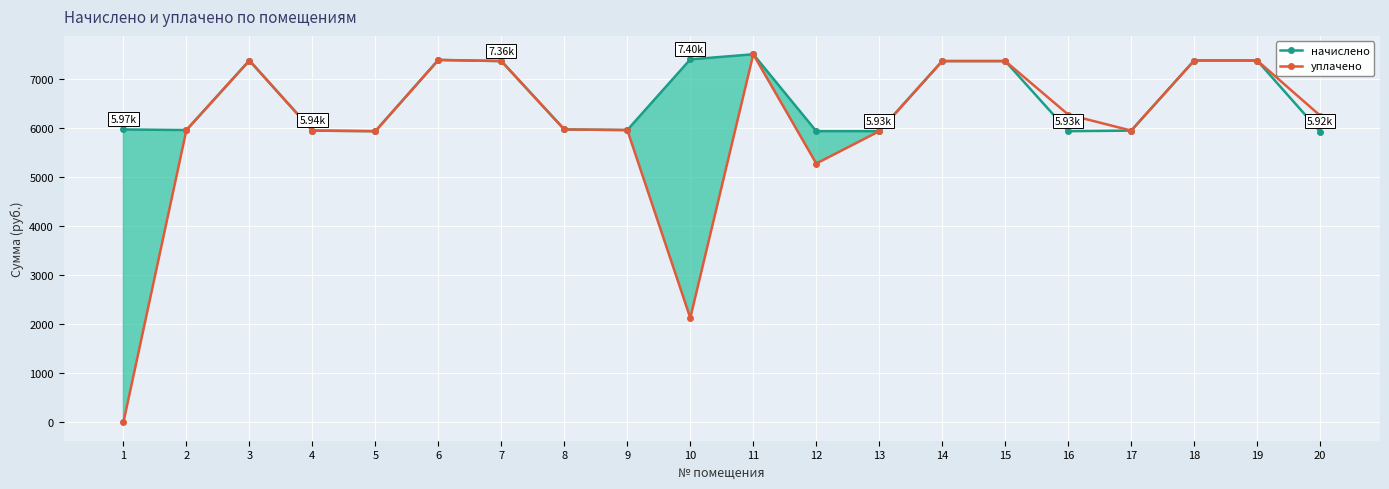

What are all the series names shown in the legend?

начислено, уплачено